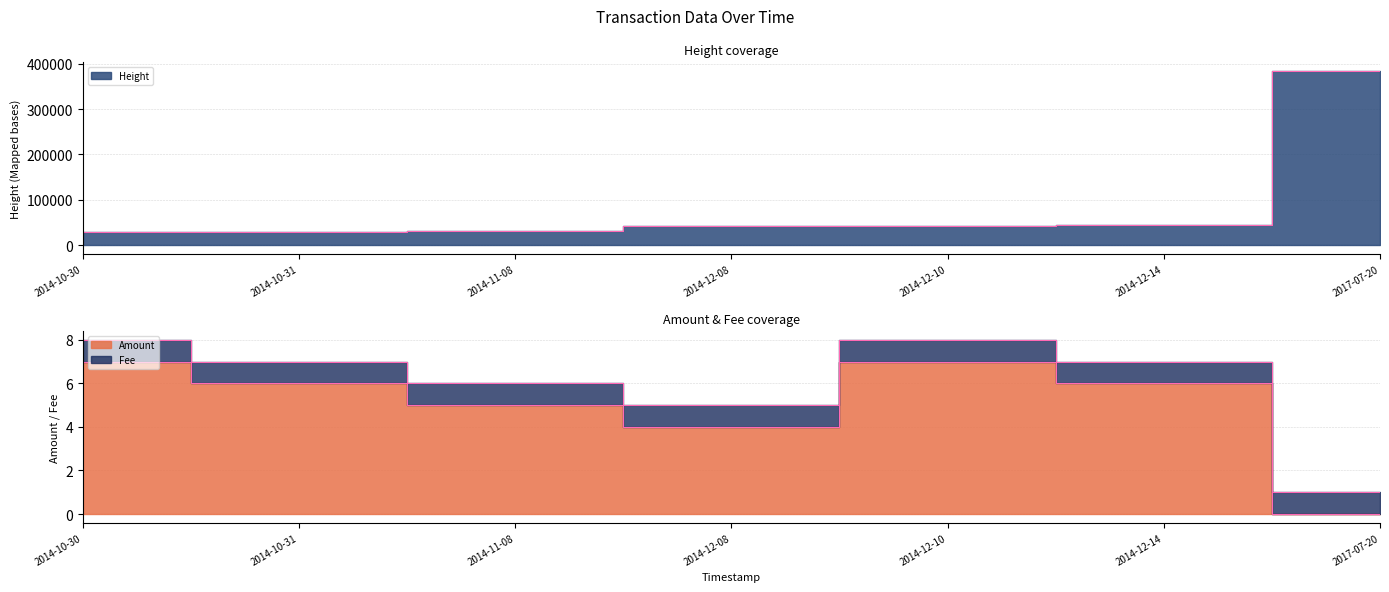

True or false: Amount and Height intersect in this chart.

False